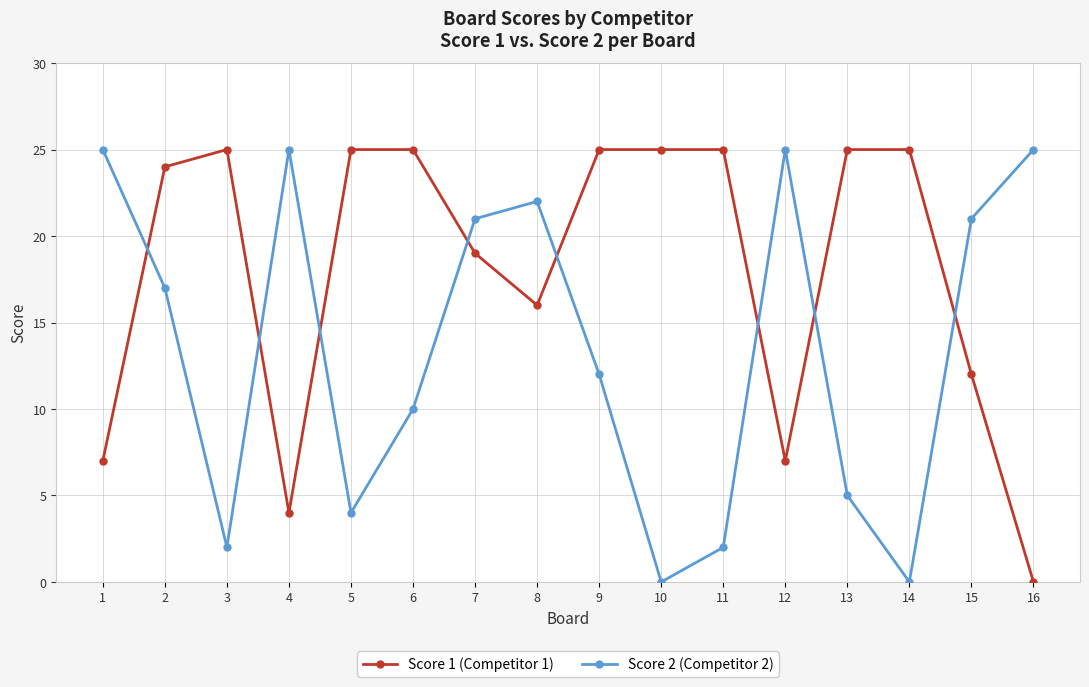

Between which two adjacent categories do Score 2 (Competitor 2) and Score 1 (Competitor 1) first intersect?

1 and 2